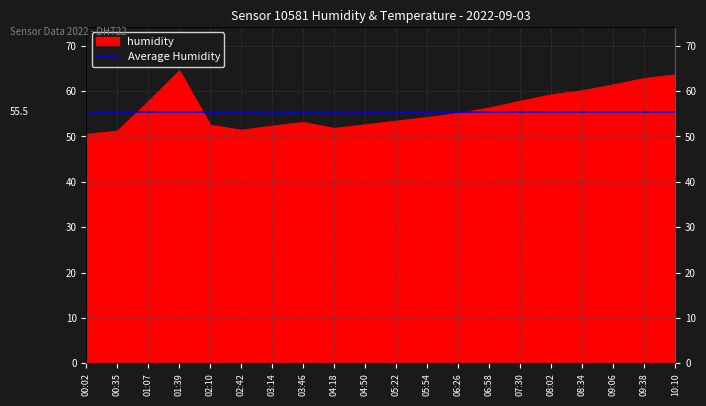

What is the difference between the maximum and second lowest values?

13.3